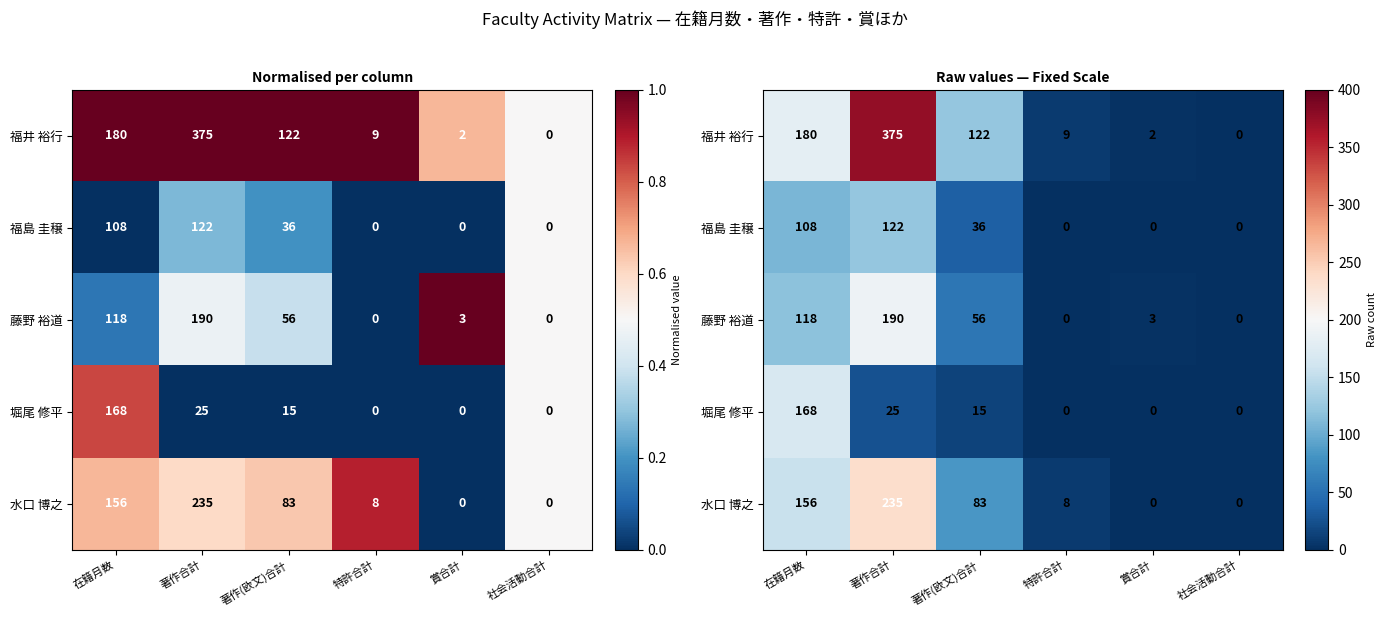

Is it true that 堀尾 修平 equals 20 at 著作(欧文)合計?

False